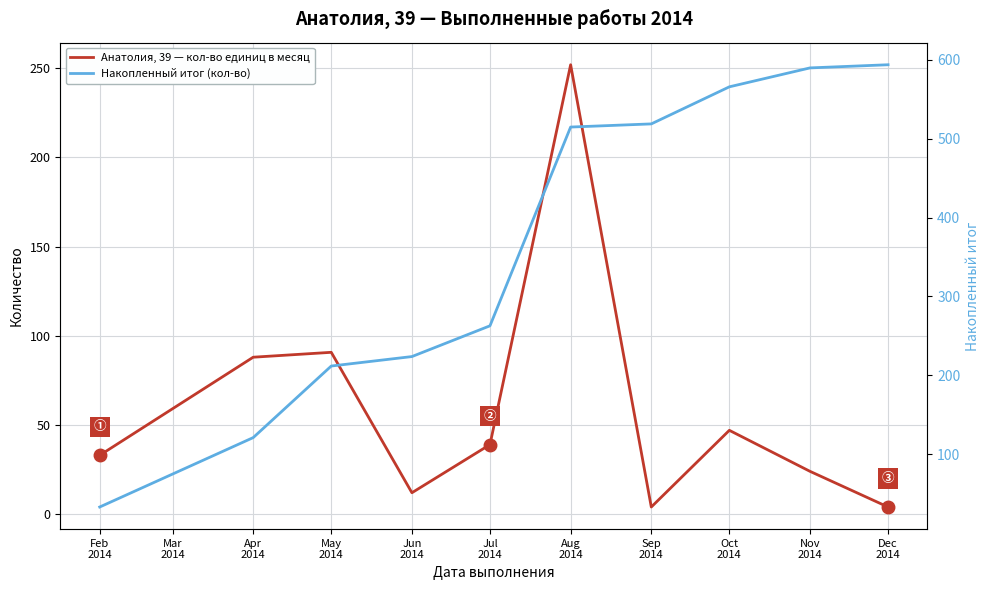

Does the chart display data point markers on the line(s)?

No